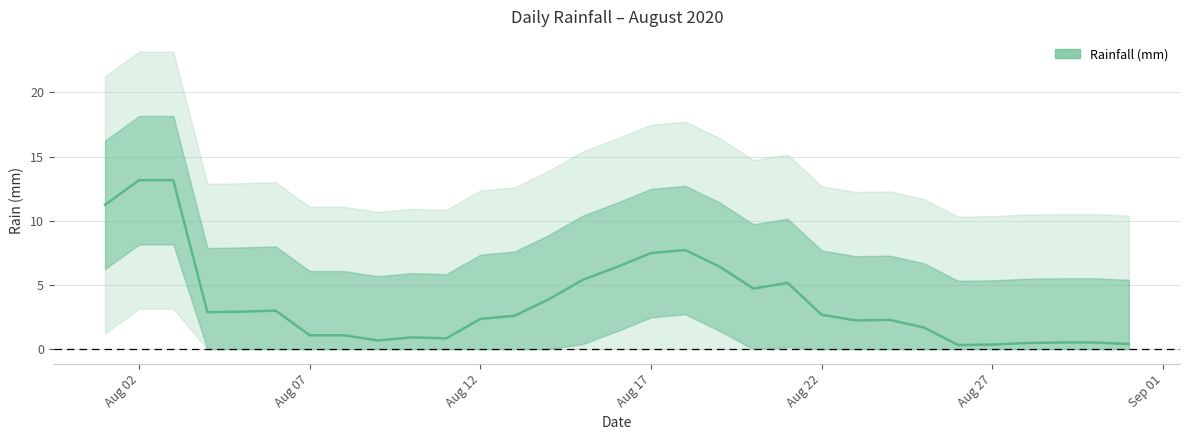

How many points are higher than both their immediate neighbors (excluding endpoints)?

5